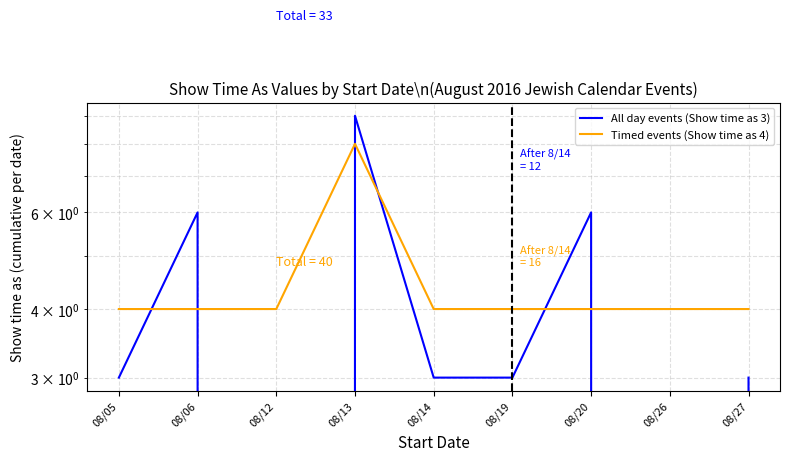

Reading left to right, transcribe all the data shown in this chart.

All day events (Show time as 3): 3	6	0	9	3	3	6	0	3
Timed events (Show time as 4): 4	4	4	8	4	4	4	4	4